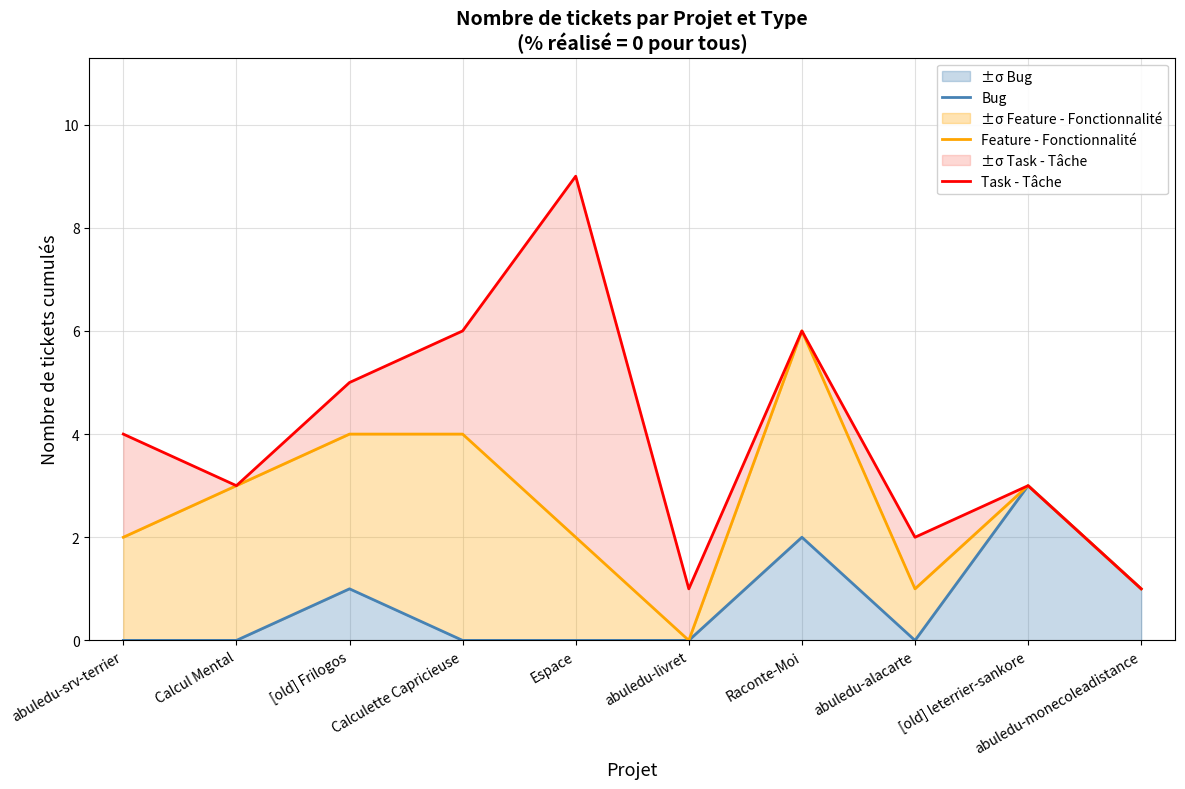

True or false: Bug and Feature - Fonctionnalité cross at least once.

False